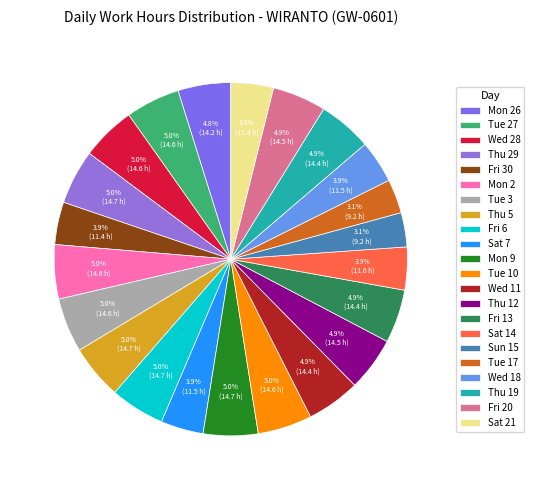

Approximately how many times larger is the value at Fri 30 compared to Sat 14?

1.0